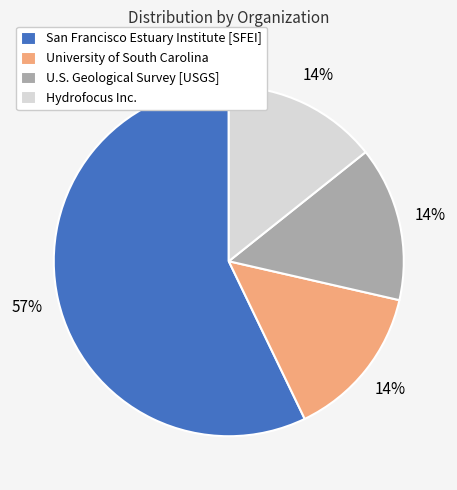

What percentage is the Hydrofocus Inc. slice, to the nearest percent?

14%